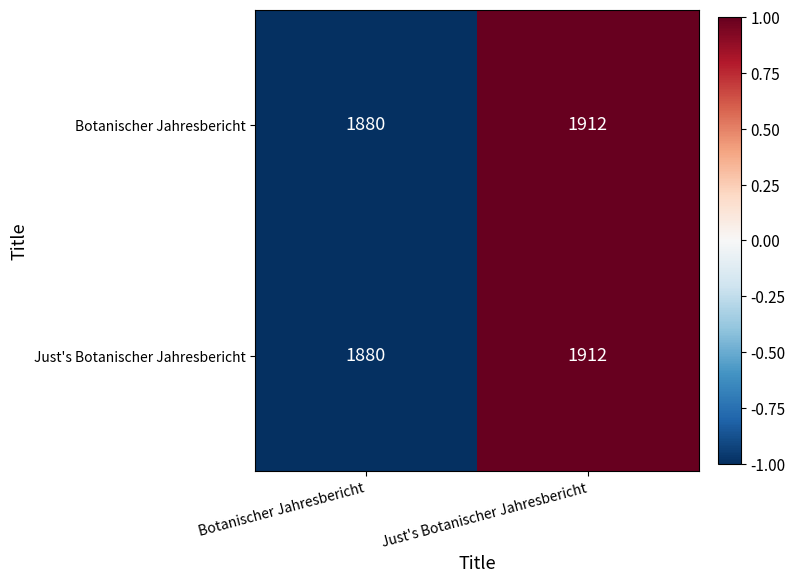

Where is Botanischer Jahresbericht nearest to the value 1896?

Botanischer Jahresbericht